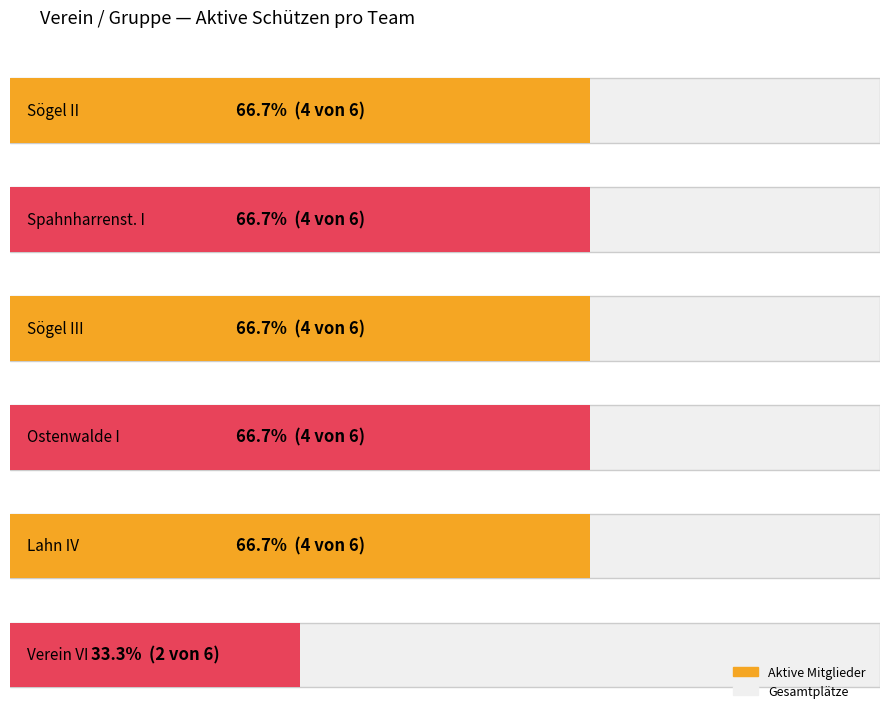

Reading left to right, what are all the values shown in this chart?

Sögel II: Sögel II=4	Spahnharrenst. I=0	Sögel III=0	Ostenwalde I=0	Lahn IV=0	Verein VI=0
Spahnharrenst. I: Sögel II=0	Spahnharrenst. I=4	Sögel III=0	Ostenwalde I=0	Lahn IV=0	Verein VI=0
Sögel III: Sögel II=0	Spahnharrenst. I=0	Sögel III=4	Ostenwalde I=0	Lahn IV=0	Verein VI=0
Ostenwalde I: Sögel II=0	Spahnharrenst. I=0	Sögel III=0	Ostenwalde I=4	Lahn IV=0	Verein VI=0
Lahn IV: Sögel II=0	Spahnharrenst. I=0	Sögel III=0	Ostenwalde I=0	Lahn IV=4	Verein VI=0
Verein VI: Sögel II=0	Spahnharrenst. I=0	Sögel III=0	Ostenwalde I=0	Lahn IV=0	Verein VI=2